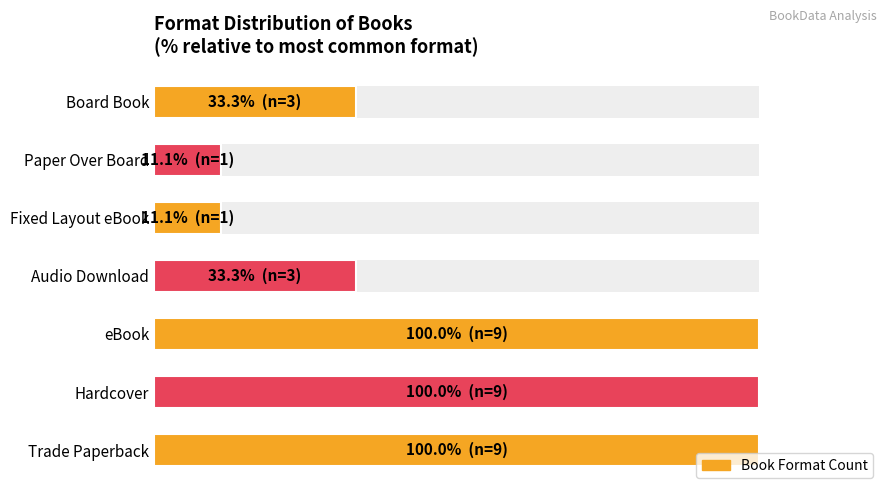

Reading left to right, transcribe all the data shown in this chart.

100.0	100.0	100.0	33.3	11.1	11.1	33.3